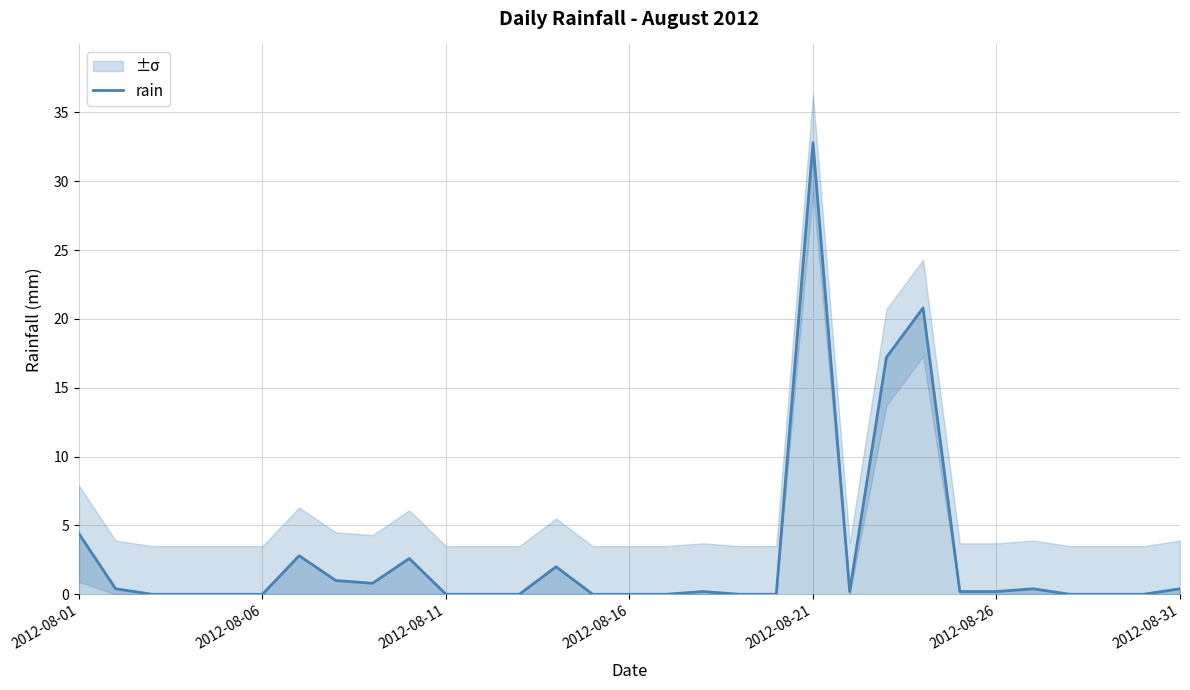

The value of rain at 2012-08-11 is -20.2. True or false?

False